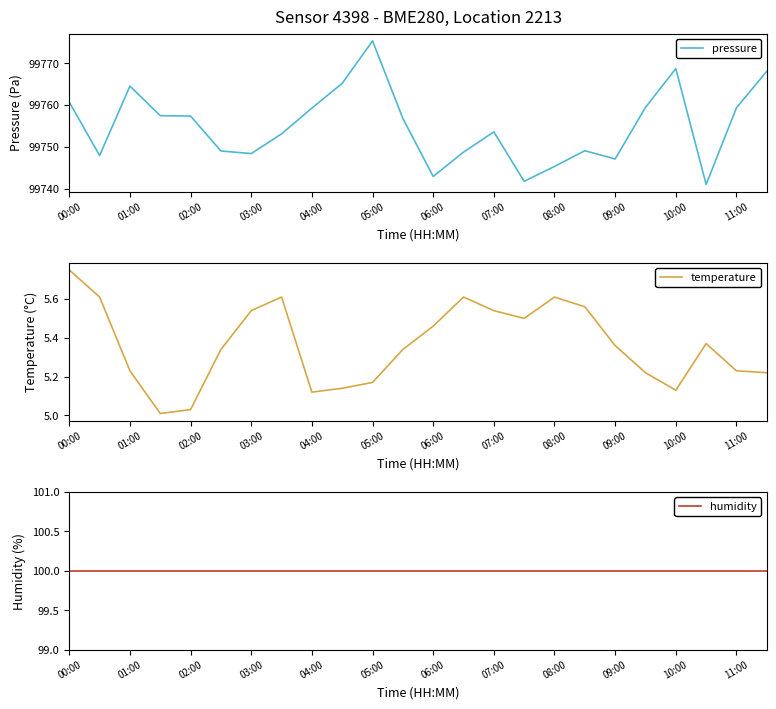

The pressure series shows 99747.1 at 09:00. True or false?

True